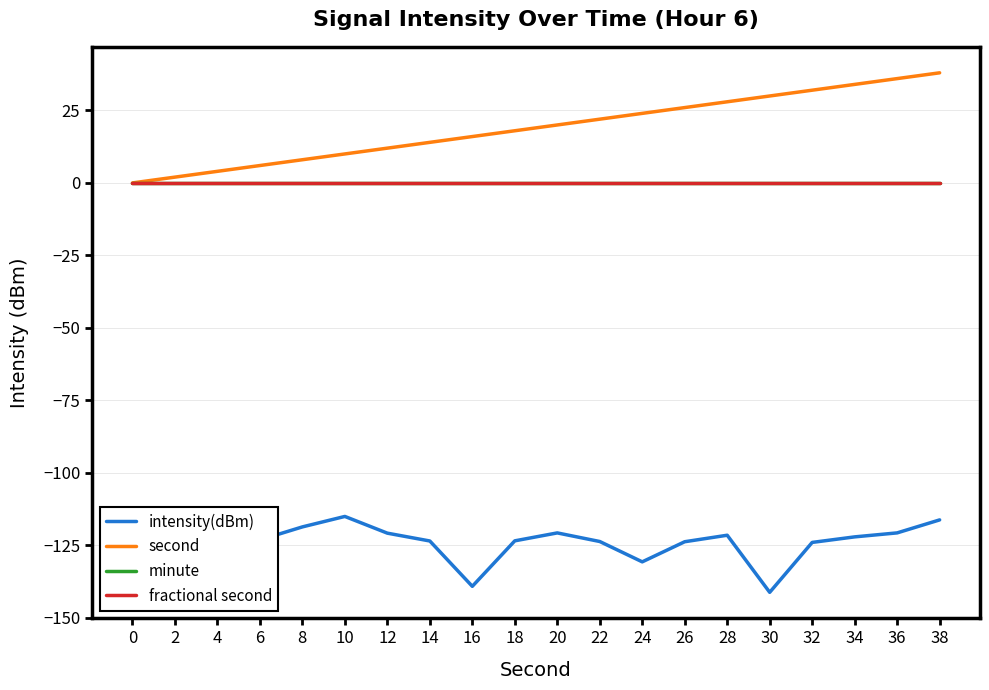

True or false: second and intensity(dBm) cross at least once.

False